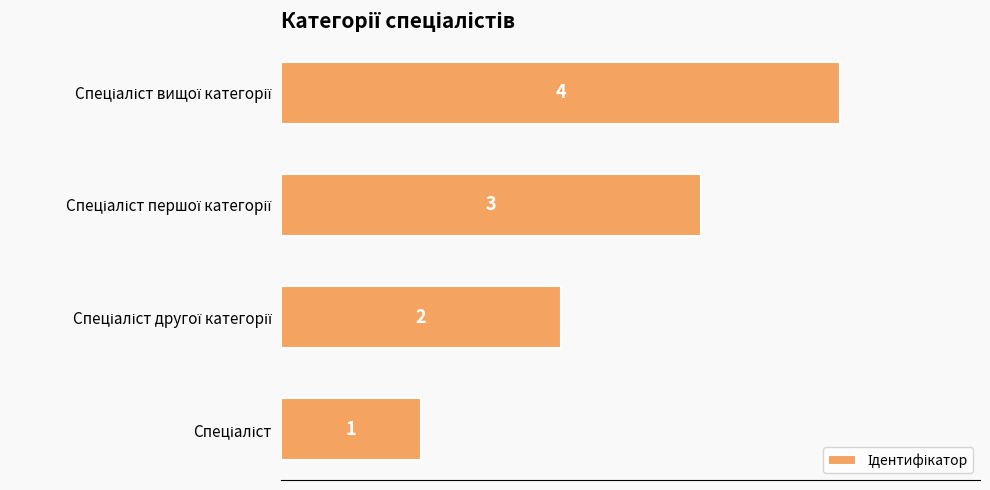

What is the greatest value displayed?

4